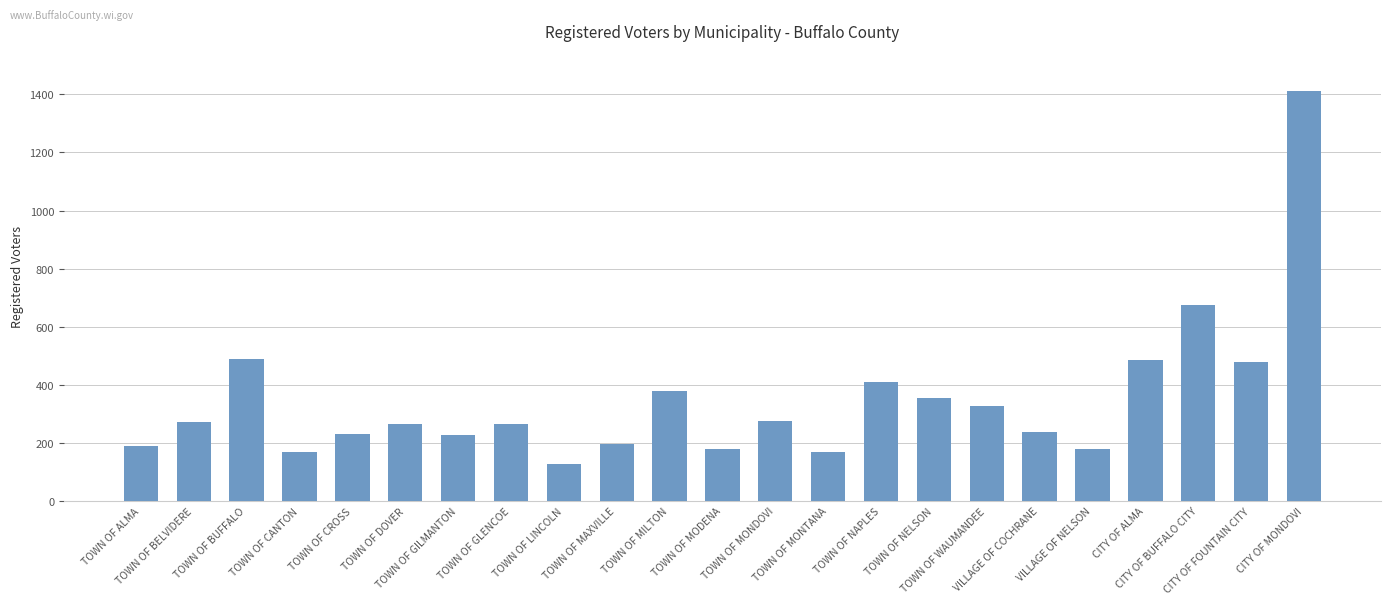

Which label corresponds to the smallest value in the chart?

TOWN OF LINCOLN